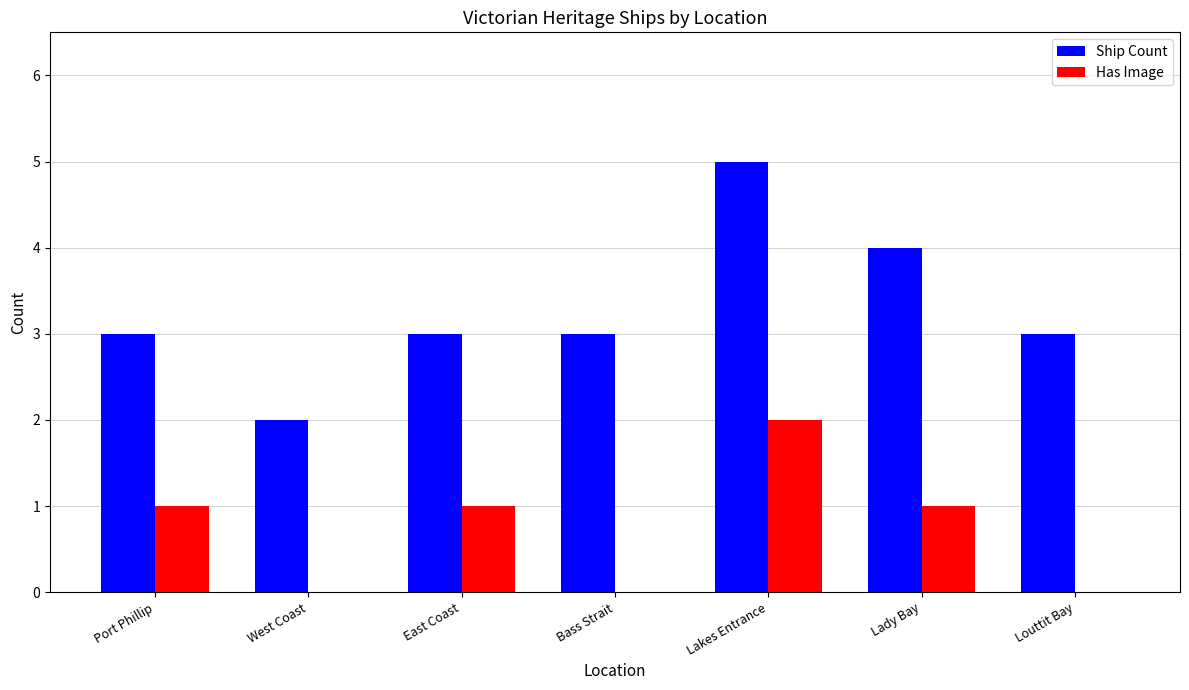

What is the approximate value of Ship Count at Louttit Bay?

3